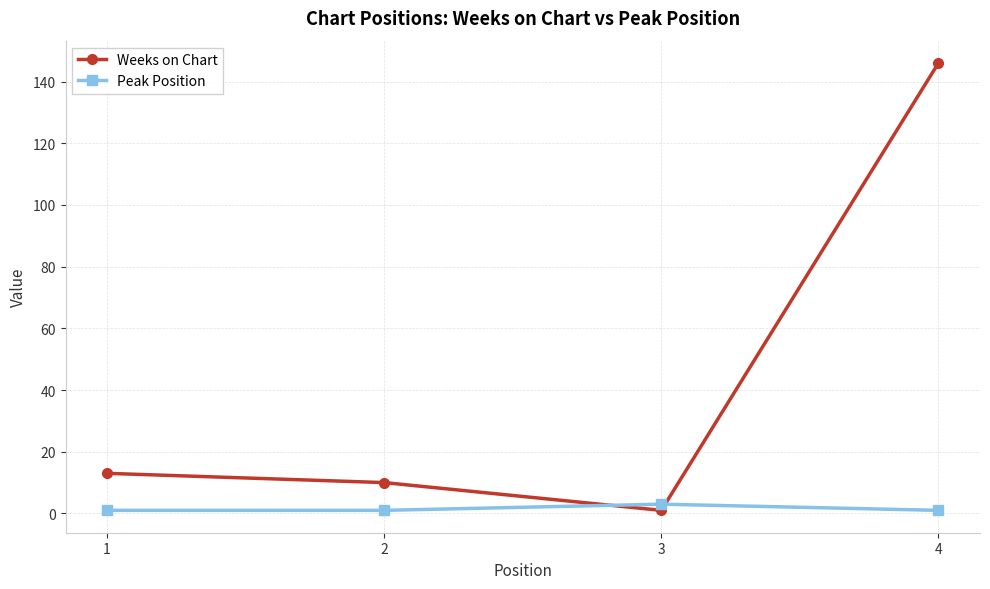

What is the sum of all Weeks on Chart values?

170